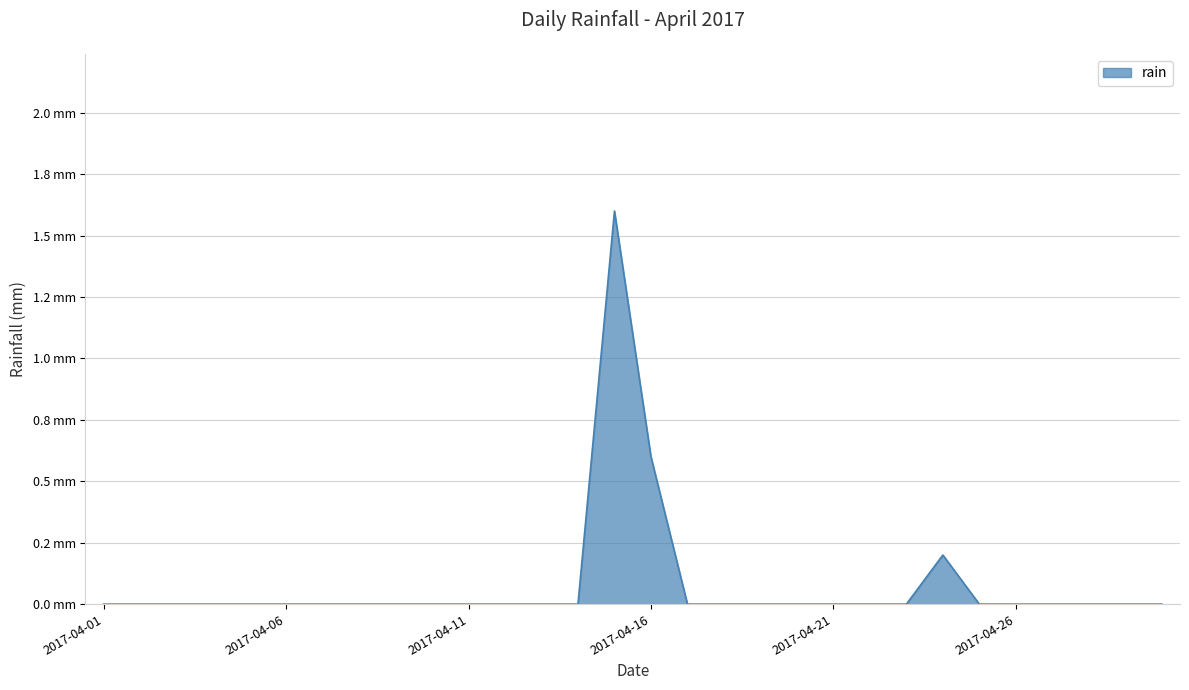

Reading left to right, list all the values displayed in this chart.

2017-04-01=0.0	2017-04-02=0.0	2017-04-03=0.0	2017-04-04=0.0	2017-04-05=0.0	2017-04-06=0.0	2017-04-07=0.0	2017-04-08=0.0	2017-04-09=0.0	2017-04-10=0.0	2017-04-11=0.0	2017-04-12=0.0	2017-04-13=0.0	2017-04-14=0.0	2017-04-15=1.6	2017-04-16=0.6	2017-04-17=0.0	2017-04-18=0.0	2017-04-19=0.0	2017-04-20=0.0	2017-04-21=0.0	2017-04-22=0.0	2017-04-23=0.0	2017-04-24=0.2	2017-04-25=0.0	2017-04-26=0.0	2017-04-27=0.0	2017-04-28=0.0	2017-04-29=0.0	2017-04-30=0.0